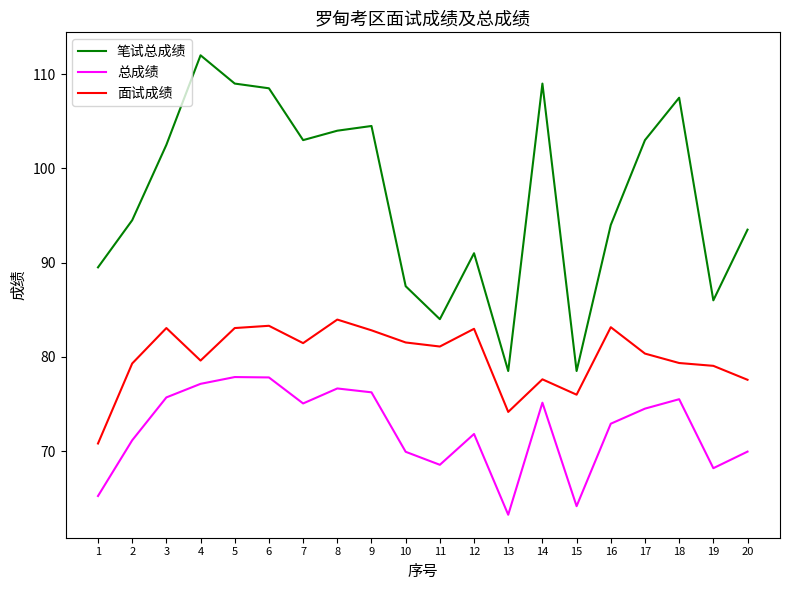

True or false: 总成绩 and 面试成绩 cross at least once.

False